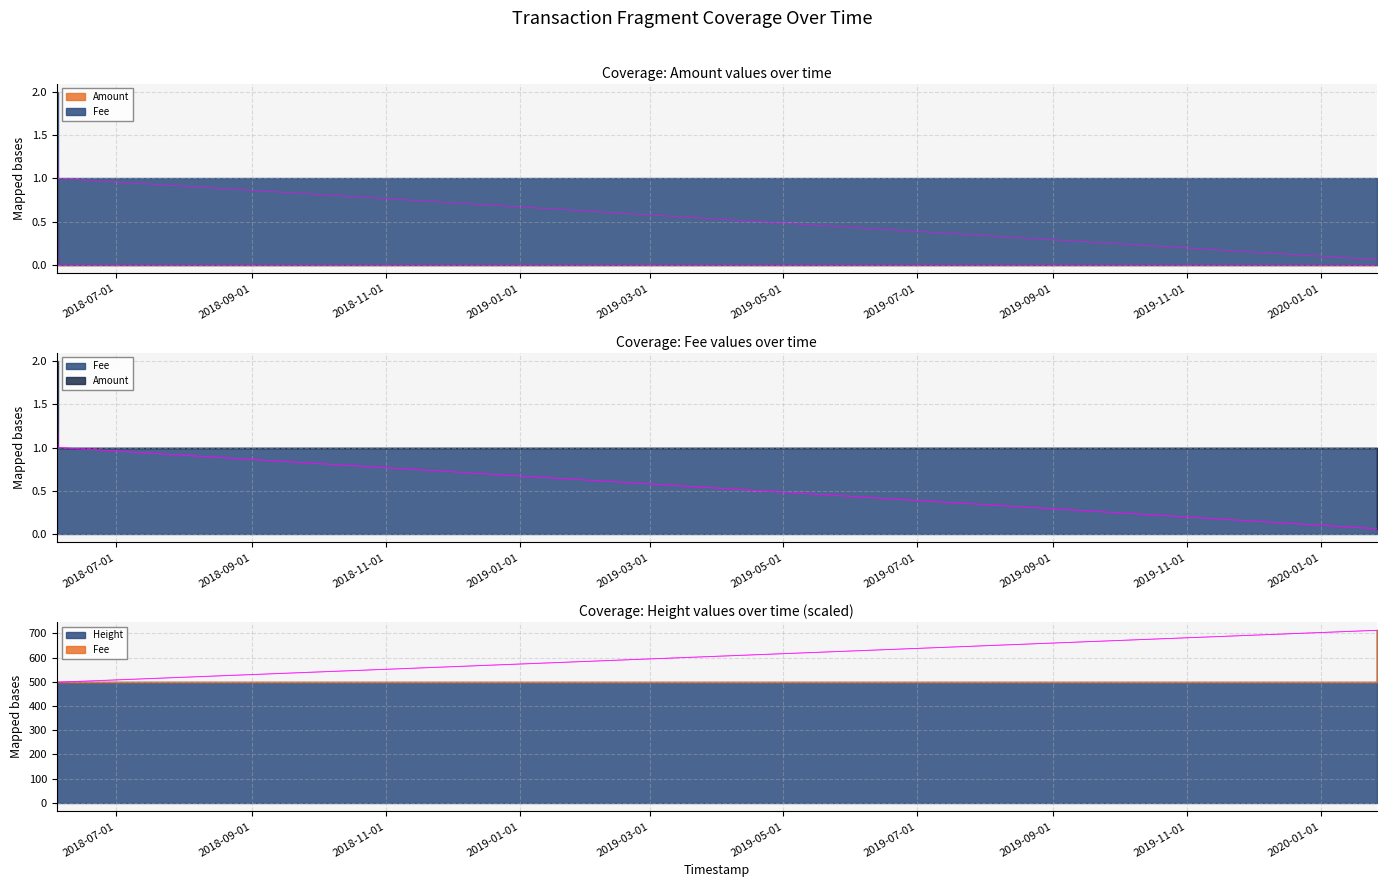

How many series are shown in this chart?

3